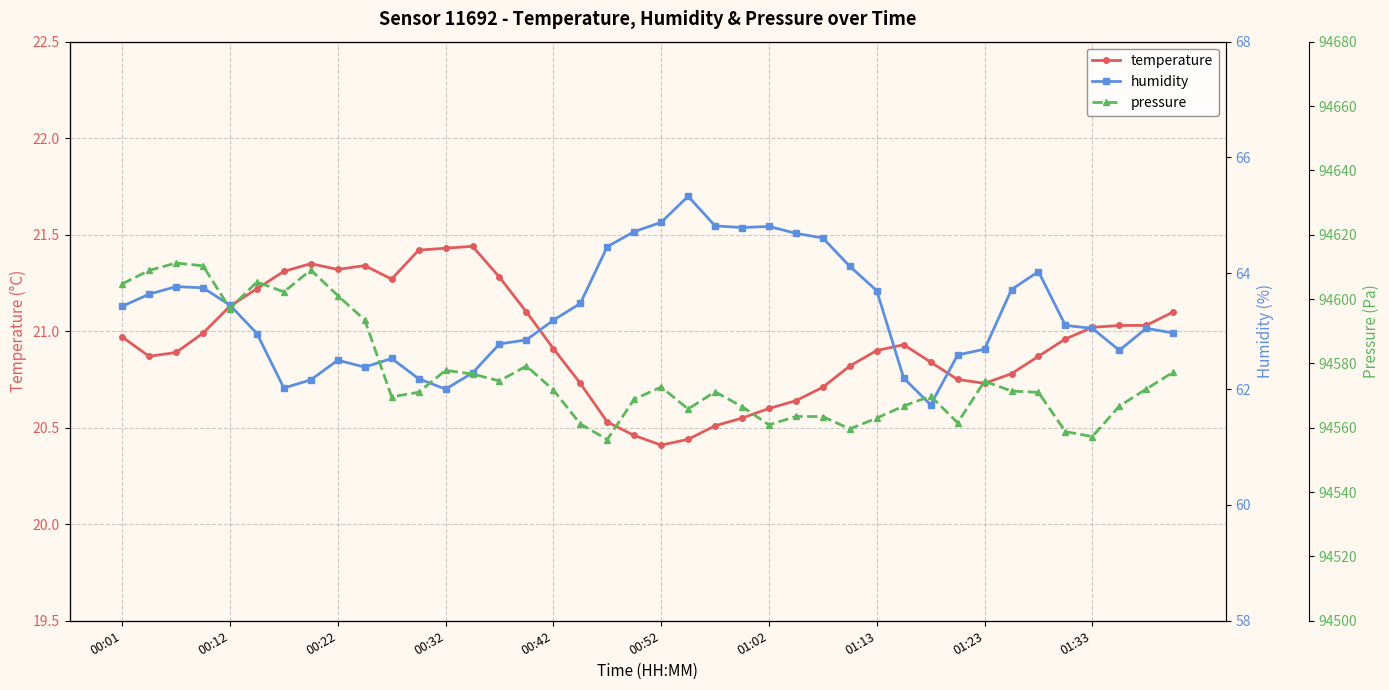

What is the smallest value displayed?

20.4